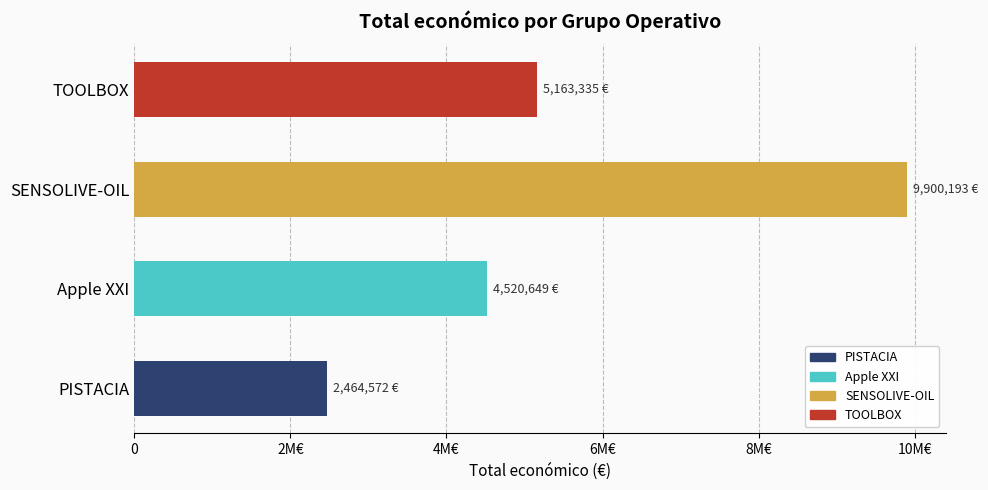

What is the sum of all values?

22048749